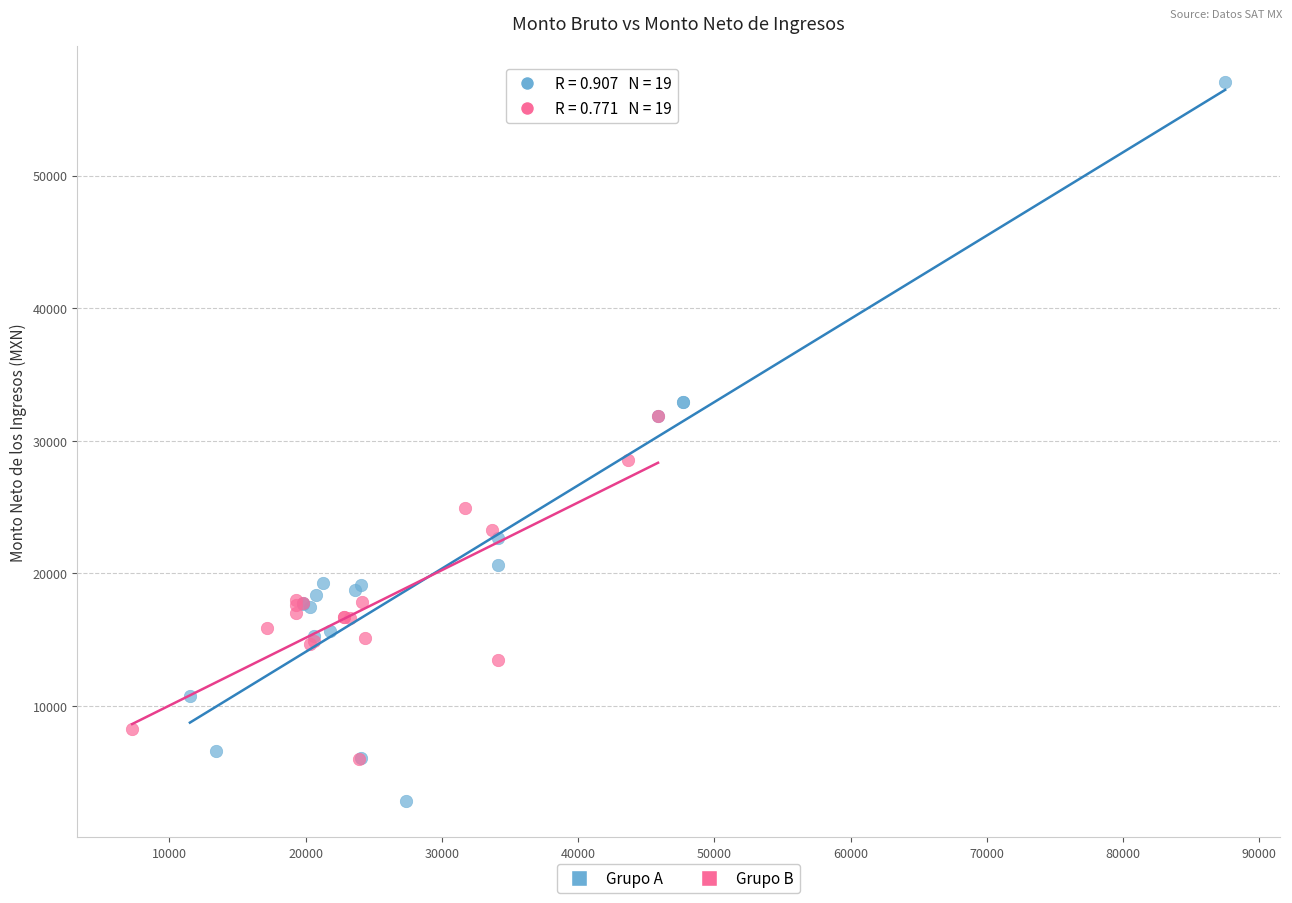

What are all the series names shown in the legend?

Grupo A, Grupo B